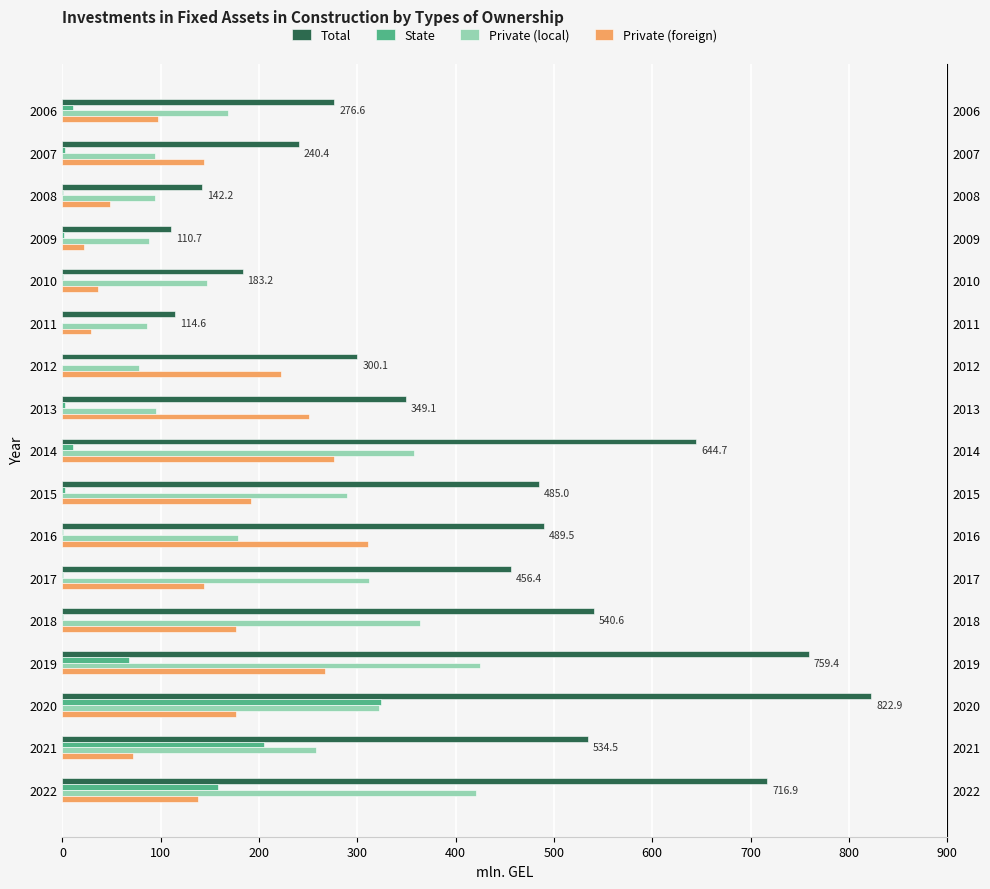

What is the sum of all Private (foreign) values?

2602.6